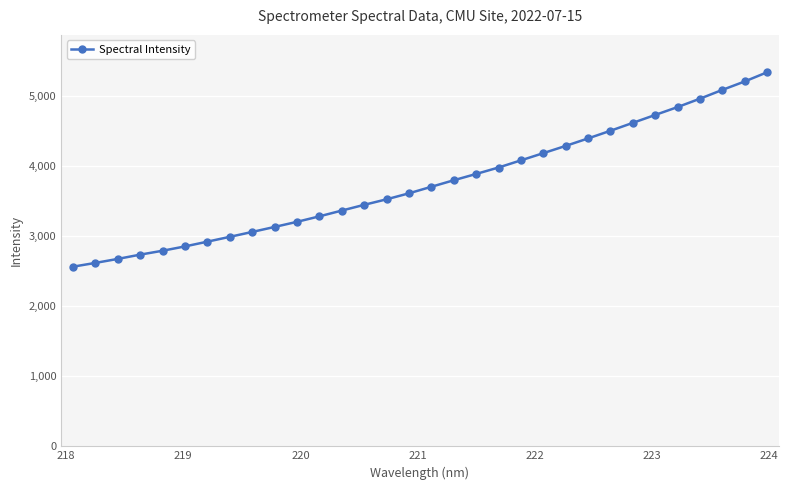

What is the value of the 23rd point from the left?

4289.6